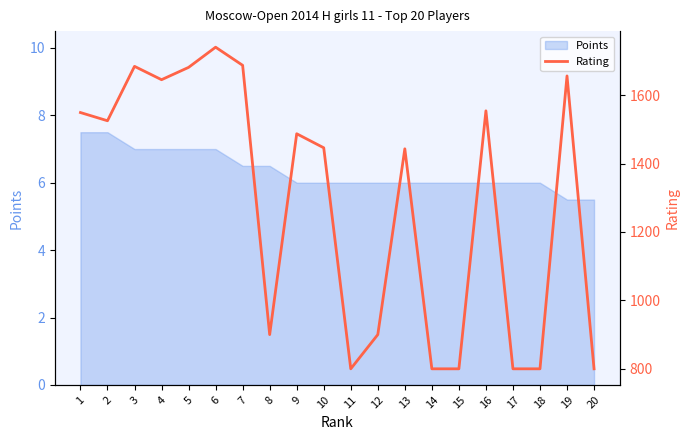

Does the chart have visible grid lines?

No